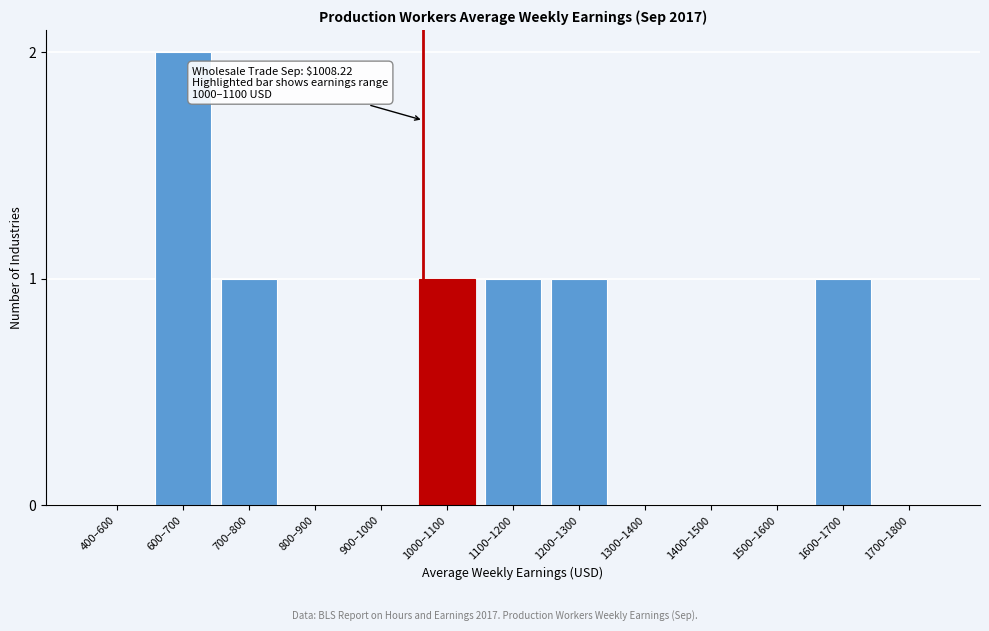

Reading left to right, extract all data points from this chart.

400–600=0	600–700=2	700–800=1	800–900=0	900–1000=0	1000–1100=1	1100–1200=1	1200–1300=1	1300–1400=0	1400–1500=0	1500–1600=0	1600–1700=1	1700–1800=0